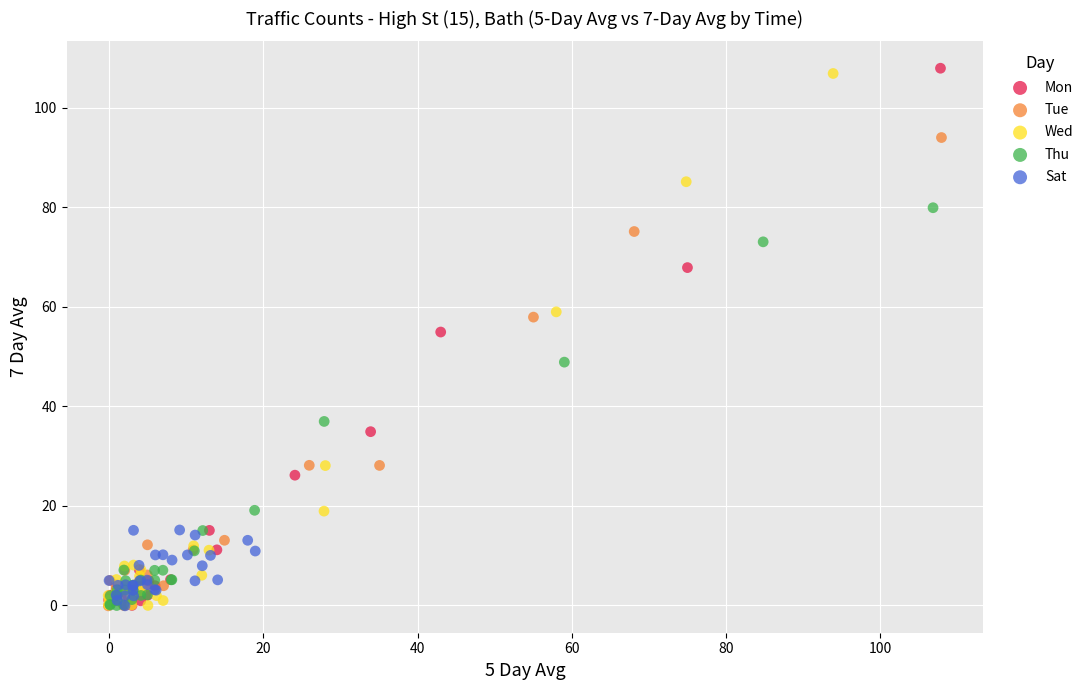

Which series has the widest spread of Y values?

Mon